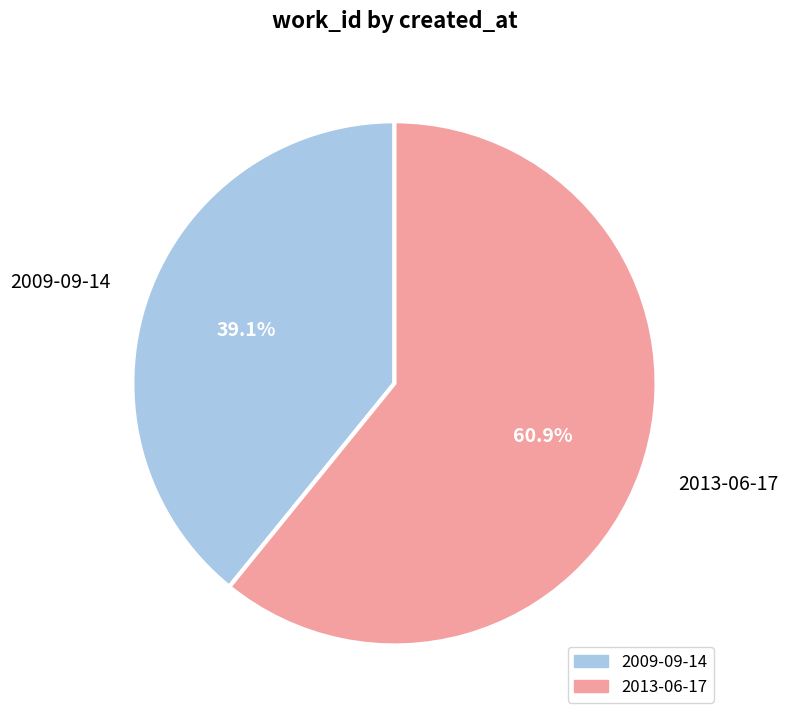

Is 2009-09-14 the majority of the pie?

No